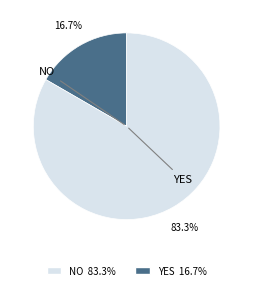

Which slice is the largest?

YES 16.7%